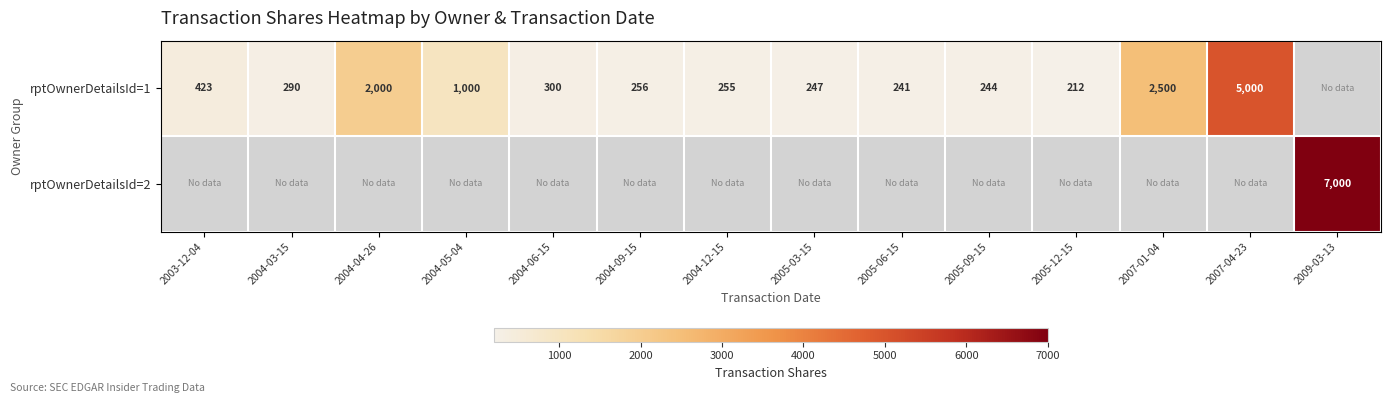

True or false: rptOwnerDetailsId=1 has a value of 300 at 2004-06-15.

True